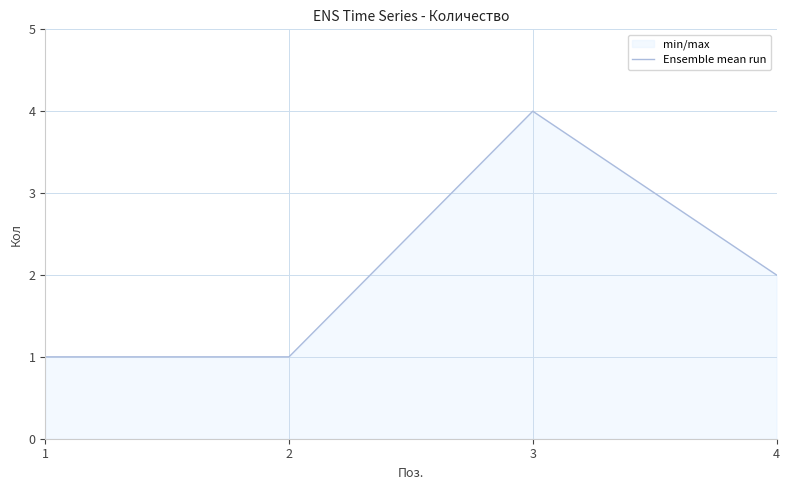

At which label is the value closest to 2?

4